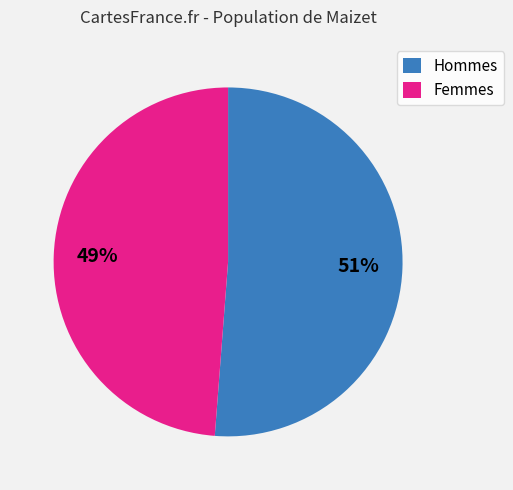

Between Femmes and Hommes, which is larger?

Hommes